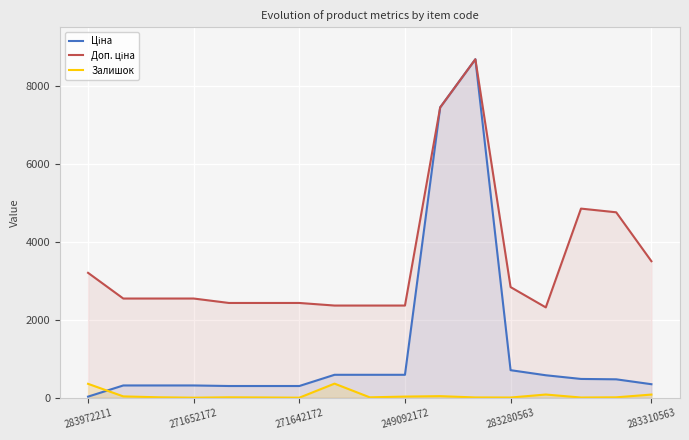

What is the maximum value shown in the chart?

8679.5